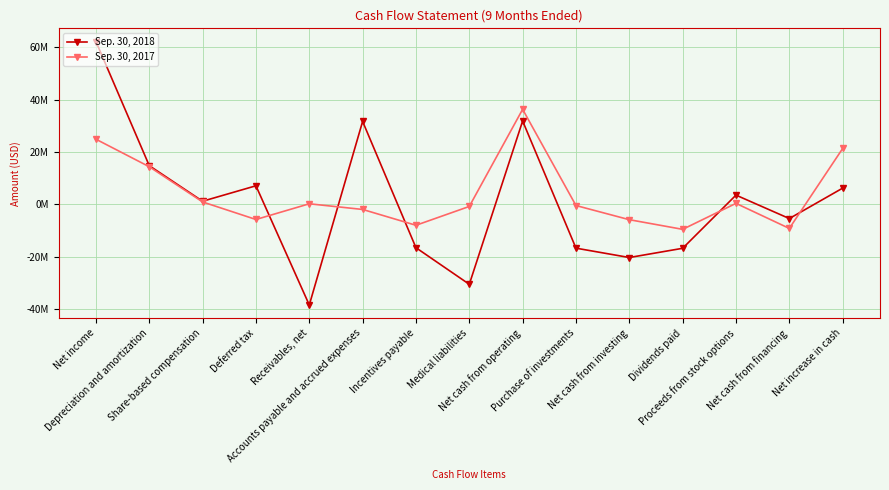

What is the spread (max minus min) of values at Proceeds from stock options?

3149021